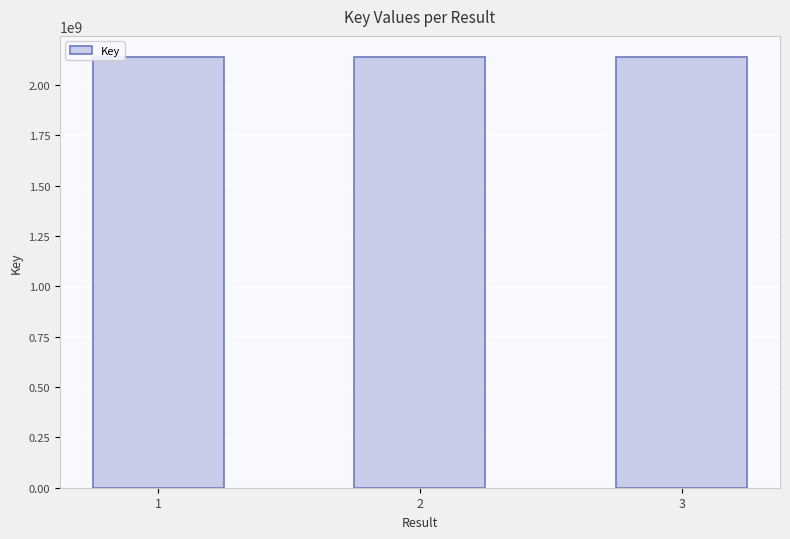

What is the change in value from 1 to 2?

-22